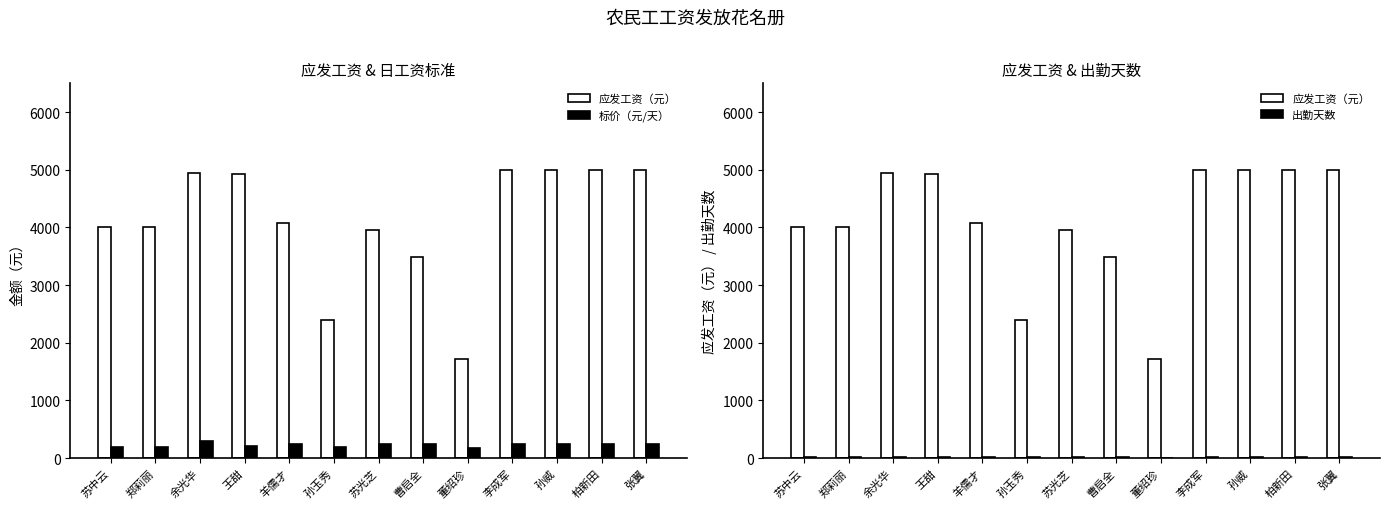

Reading left to right, extract all data points from this chart.

应发工资（元）: 4000.0	4000.0	4950.0	4935.0	4080.0	2400.0	3960.0	3480.0	1710.0	5000.0	5000.0	5000.0	5000.0
标价（元/天）: 200.0	200.0	300.0	210.0	240.0	200.0	240.0	240.0	180.0	250.0	250.0	250.0	250.0
出勤天数: 20.0	20.0	16.5	23.5	17.0	12.0	16.5	14.5	9.5	20.0	20.0	20.0	20.0